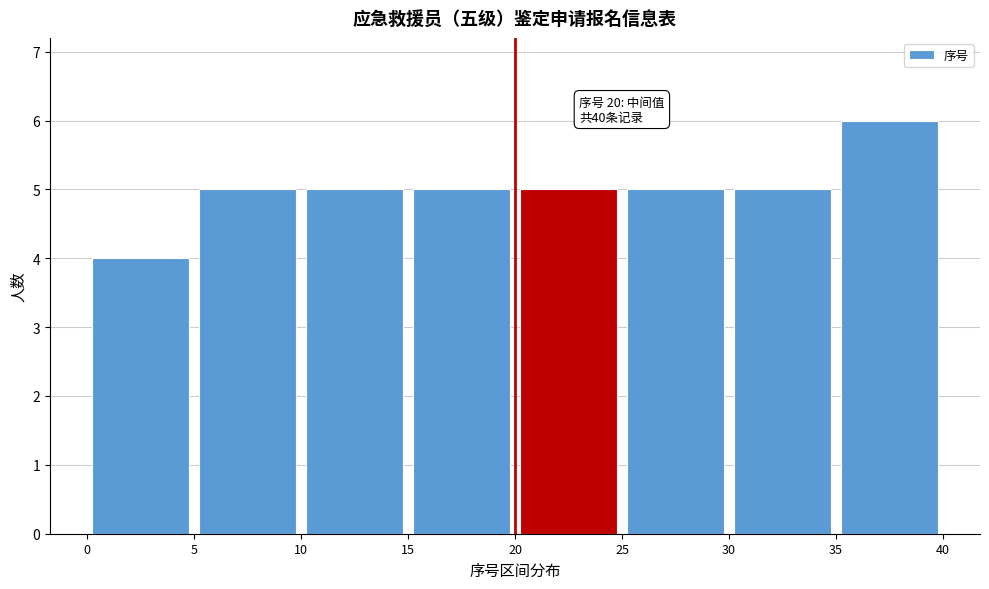

Which range on the x-axis has the tallest bar?

35 to 40